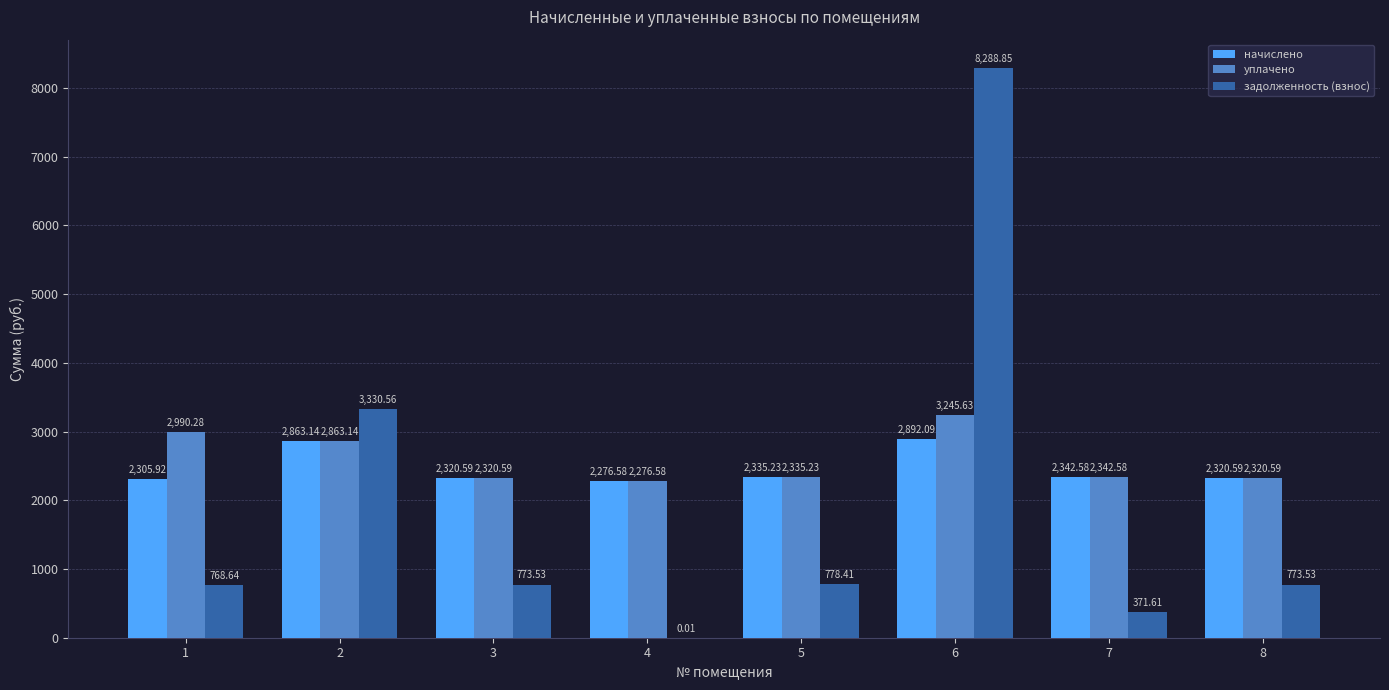

What is the average value of the начислено series?

2457.1